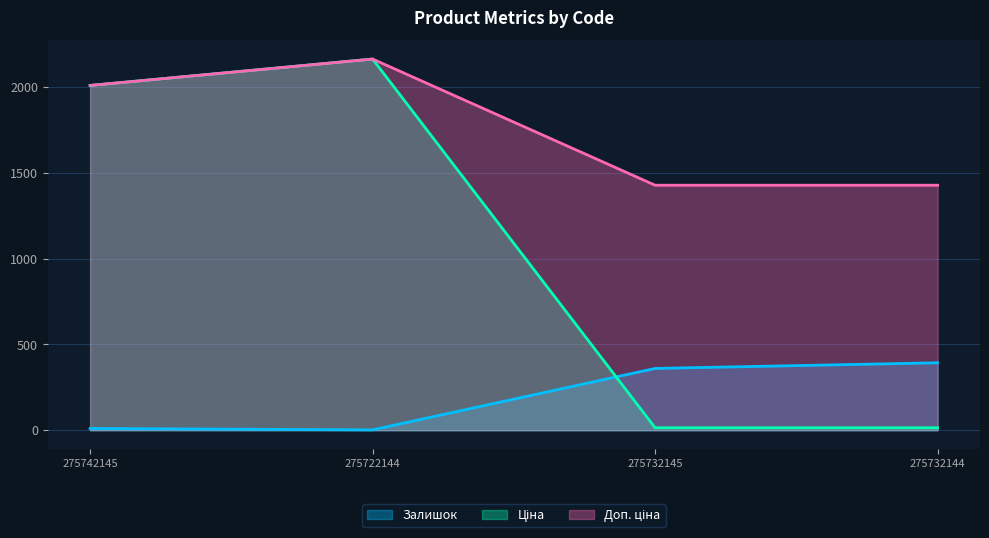

Reading right to left, list all the values displayed in this chart.

Залишок: 393.0	360.0	2.0	10.0
Ціна: 14.3	14.3	2163.4	2009.6
Доп. ціна: 1428.0	1428.0	2163.4	2009.6